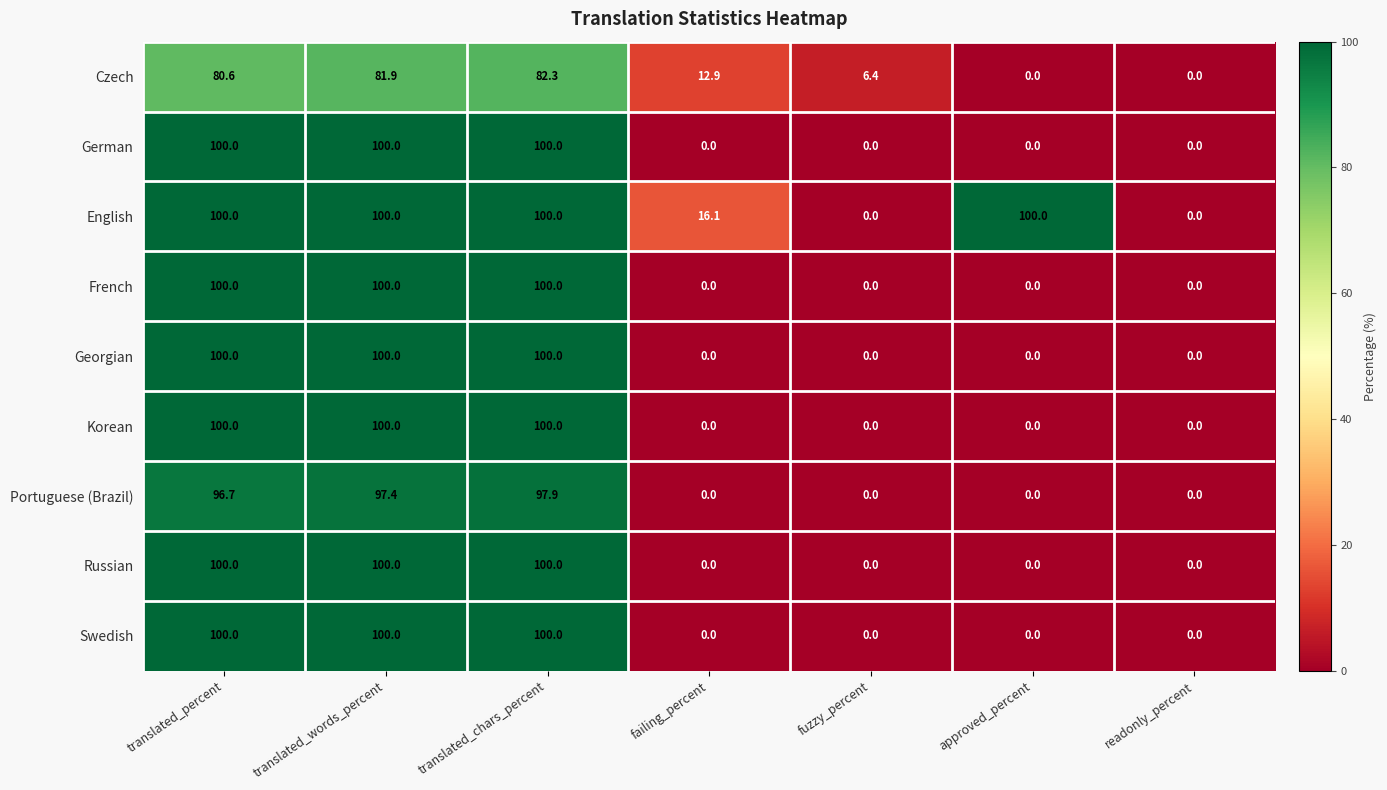

What is the average value of the Portuguese (Brazil) series?

41.7